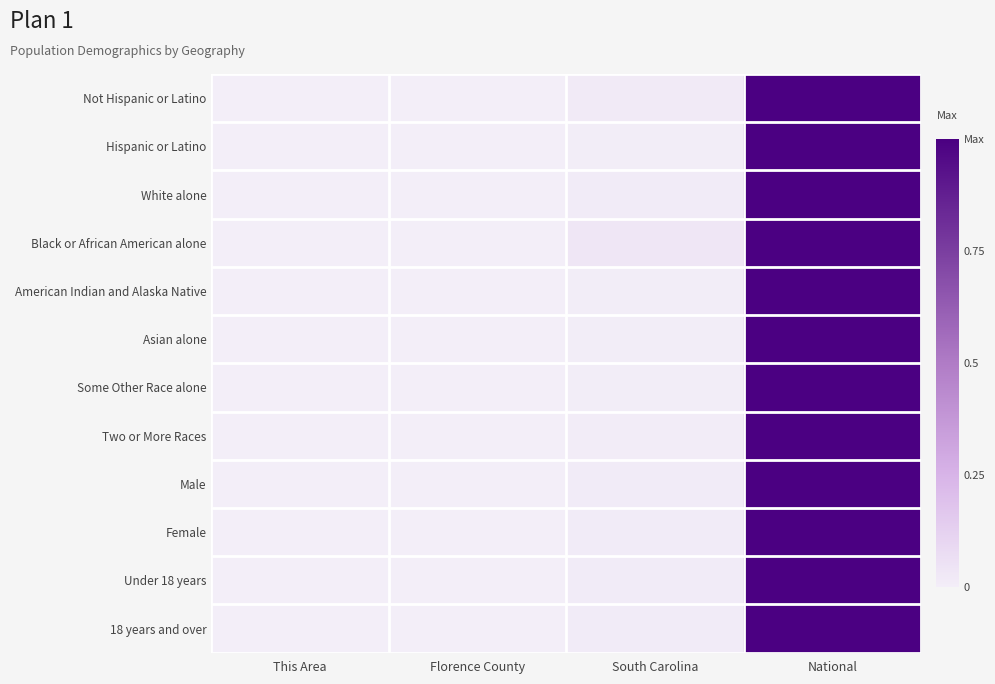

Reading left to right, transcribe all the data shown in this chart.

Not Hispanic or Latino: This Area=0.0	Florence County=0.0	South Carolina=0.0	National=1.0
Hispanic or Latino: This Area=0.0	Florence County=0.0	South Carolina=0.0	National=1.0
White alone: This Area=0.0	Florence County=0.0	South Carolina=0.0	National=1.0
Black or African American alone: This Area=0.0	Florence County=0.0	South Carolina=0.0	National=1.0
American Indian and Alaska Native: This Area=0.0	Florence County=0.0	South Carolina=0.0	National=1.0
Asian alone: This Area=0.0	Florence County=0.0	South Carolina=0.0	National=1.0
Some Other Race alone: This Area=0.0	Florence County=0.0	South Carolina=0.0	National=1.0
Two or More Races: This Area=0.0	Florence County=0.0	South Carolina=0.0	National=1.0
Male: This Area=0.0	Florence County=0.0	South Carolina=0.0	National=1.0
Female: This Area=0.0	Florence County=0.0	South Carolina=0.0	National=1.0
Under 18 years: This Area=0.0	Florence County=0.0	South Carolina=0.0	National=1.0
18 years and over: This Area=0.0	Florence County=0.0	South Carolina=0.0	National=1.0